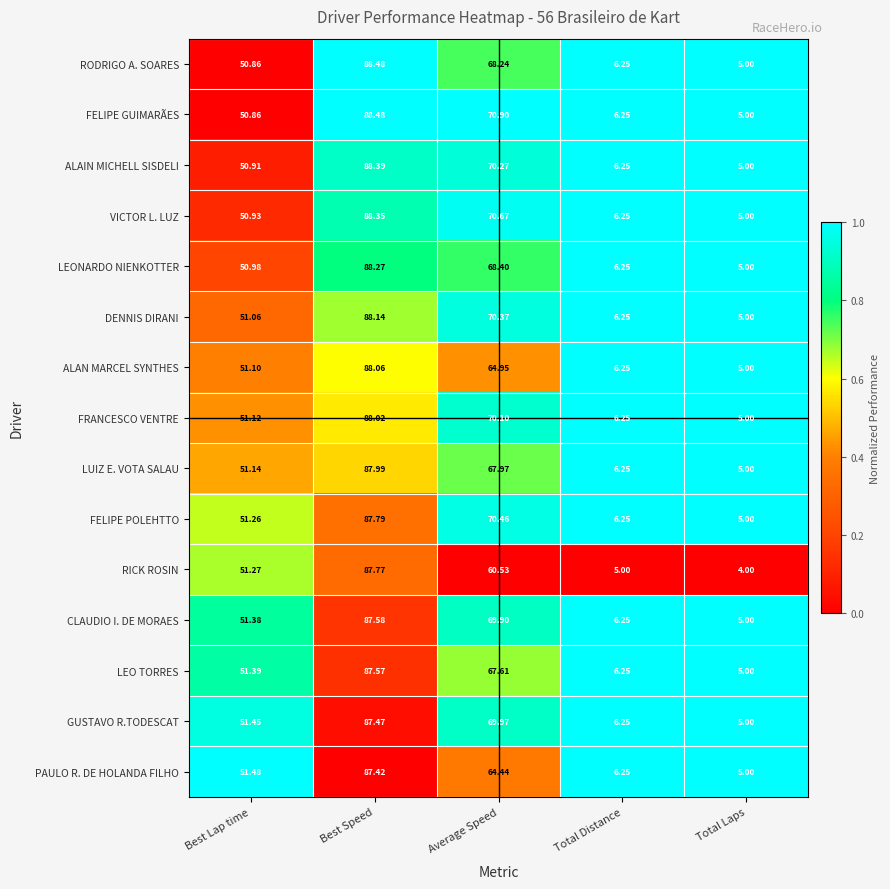

How many data points does each series have?

5